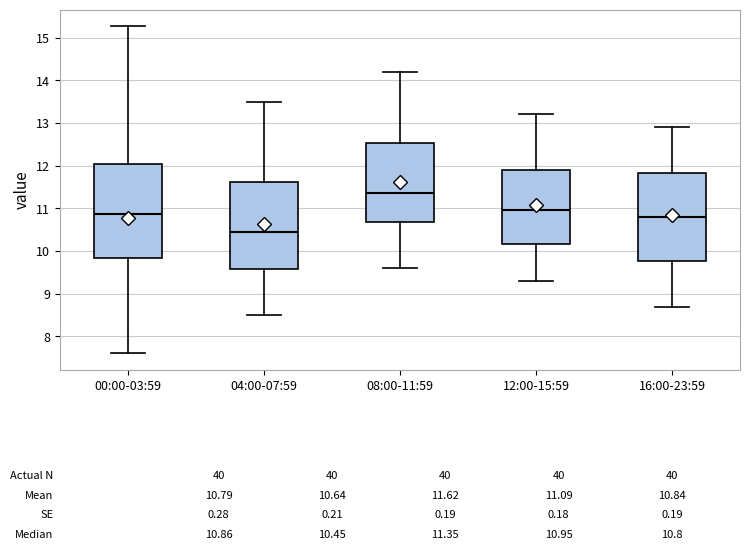

Which box's median line is the lowest?

04:00-07:59